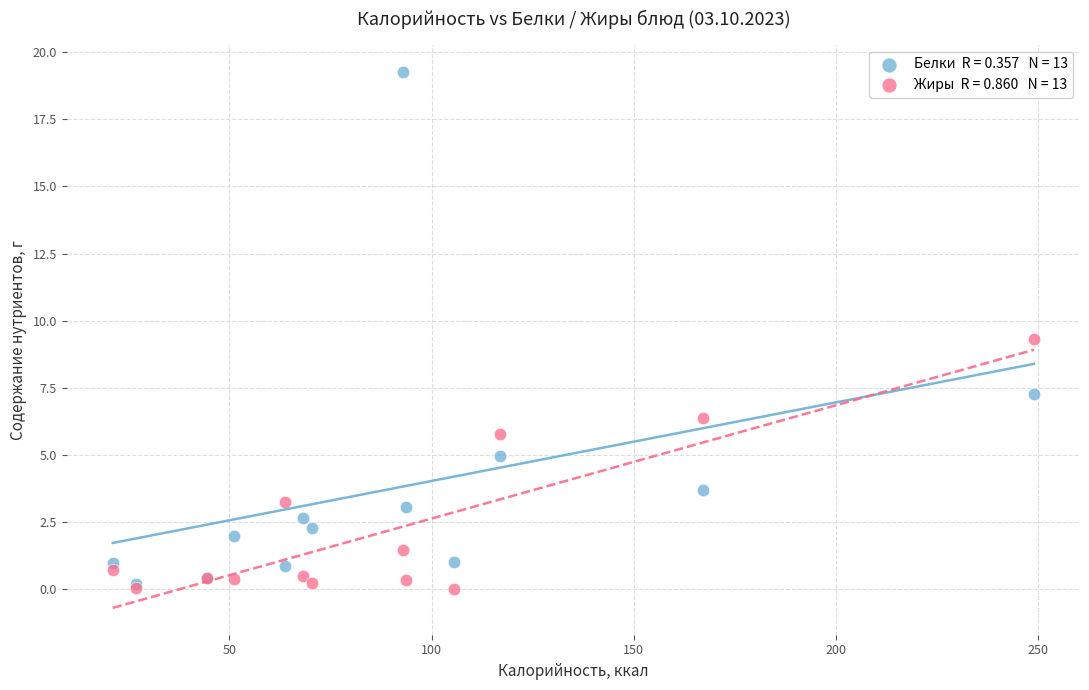

Across all series, what Y value is closest to 9?

9.3